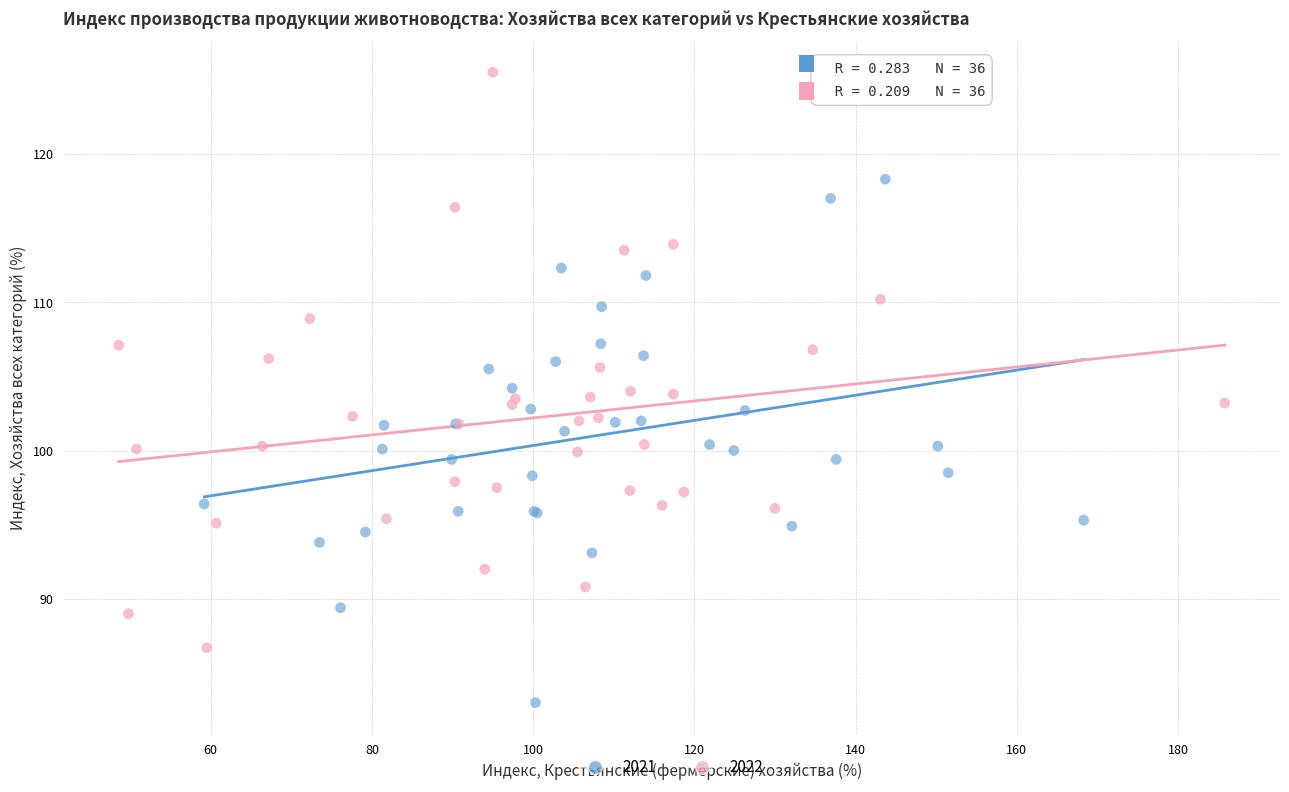

Which series has the widest spread of Y values?

2022